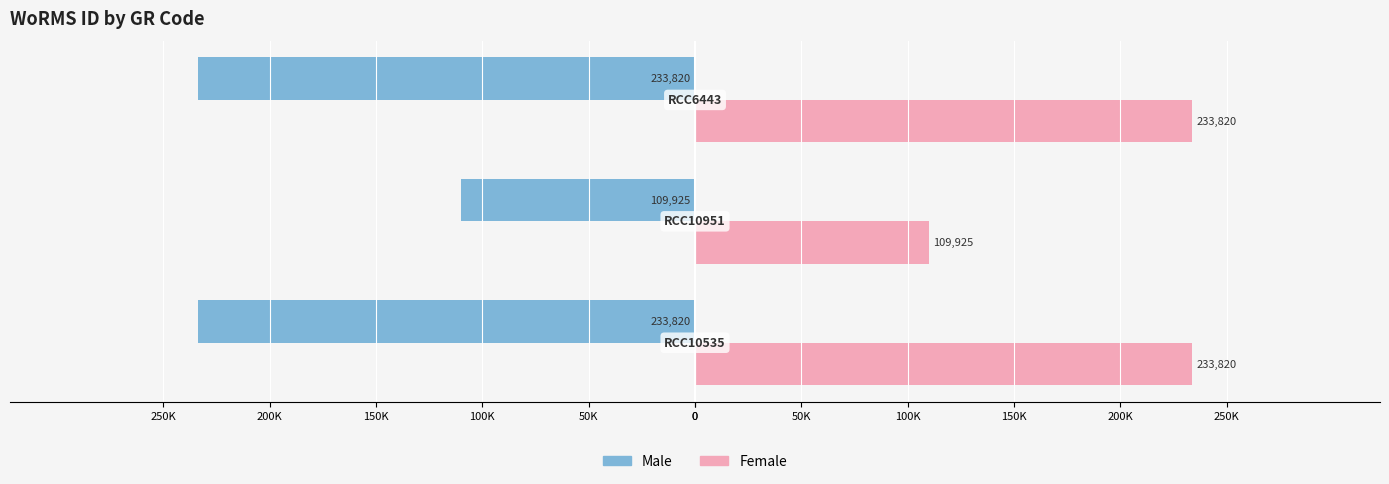

What are all the series names shown in the legend?

Male, Female